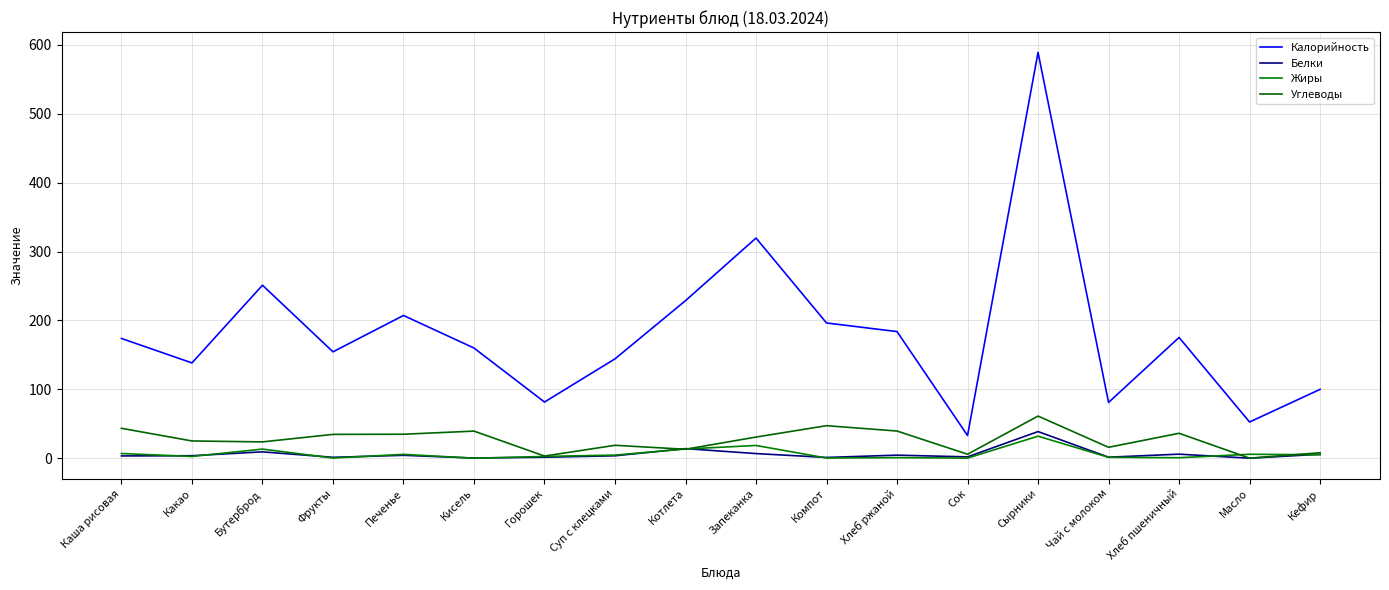

After their last crossing, which series has the higher values: Жиры or Углеводы?

Углеводы